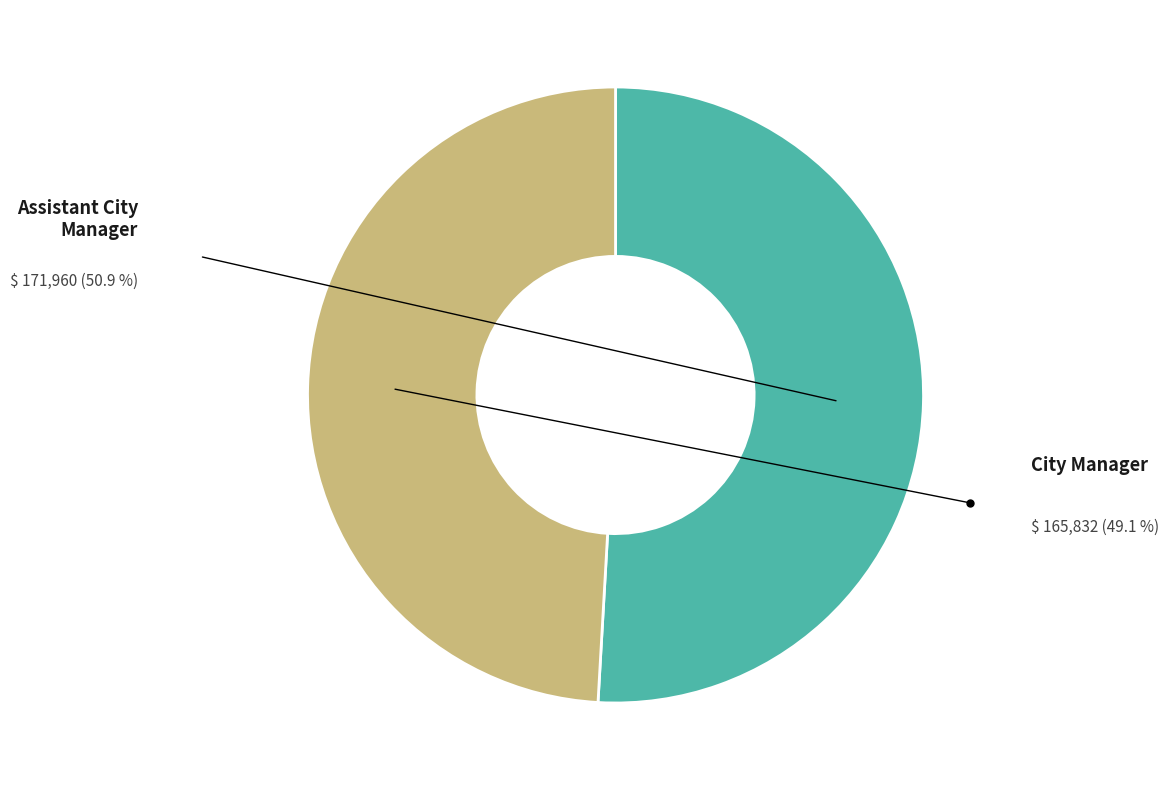

Does City Manager represent more than half of the total?

No